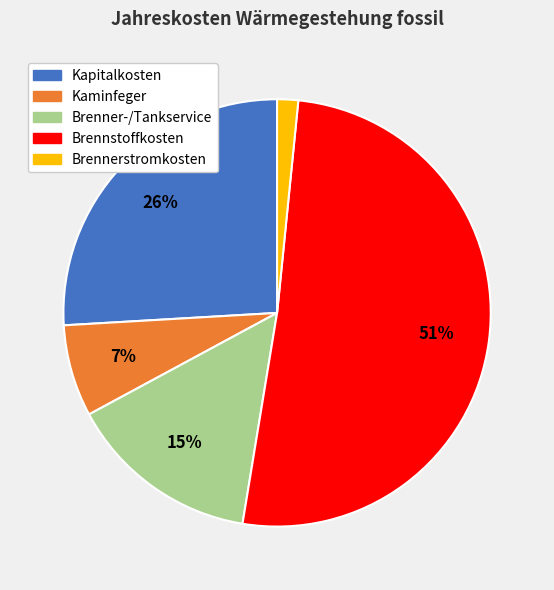

To the nearest percent, what is the average slice percentage?

20%